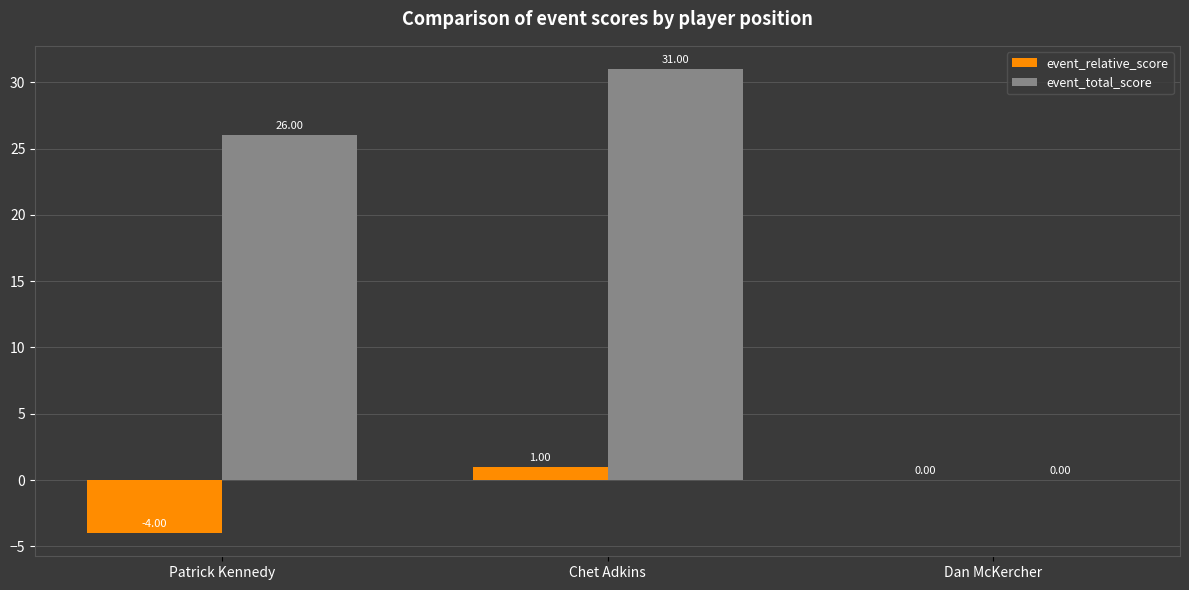

How many categories are shown in the chart?

3